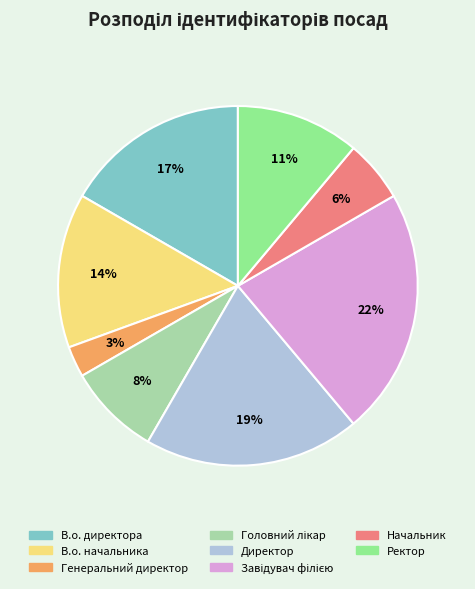

Does any single category account for the majority?

No